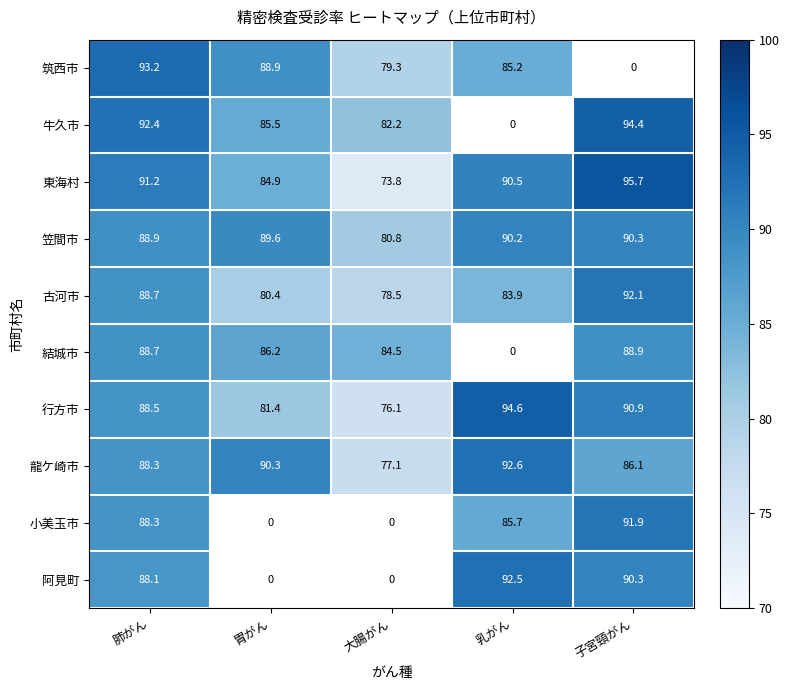

What is the sum of the 結城市 values at 胃がん and 子宮頸がん?

175.1